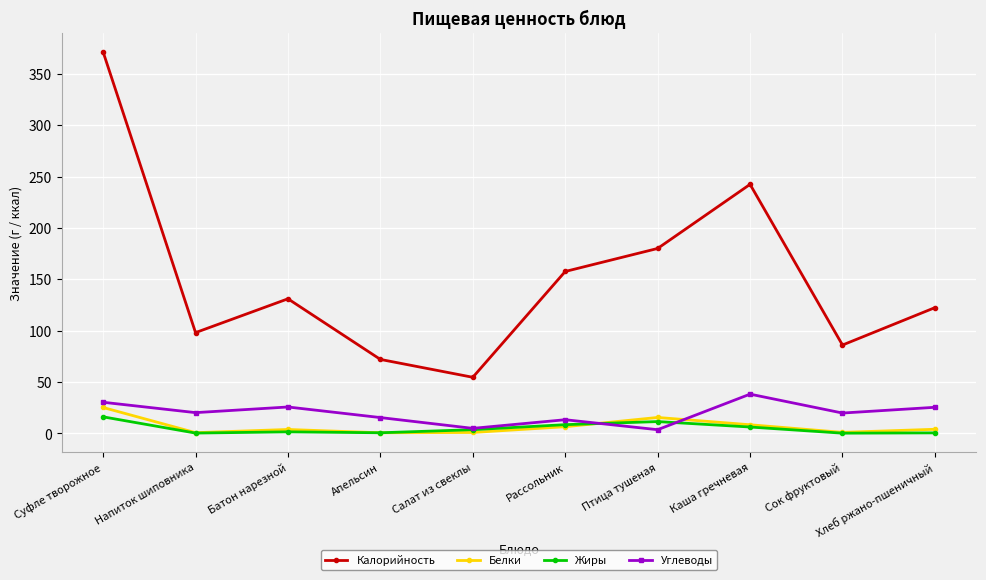

Which category has the highest value across all series?

Суфле творожное